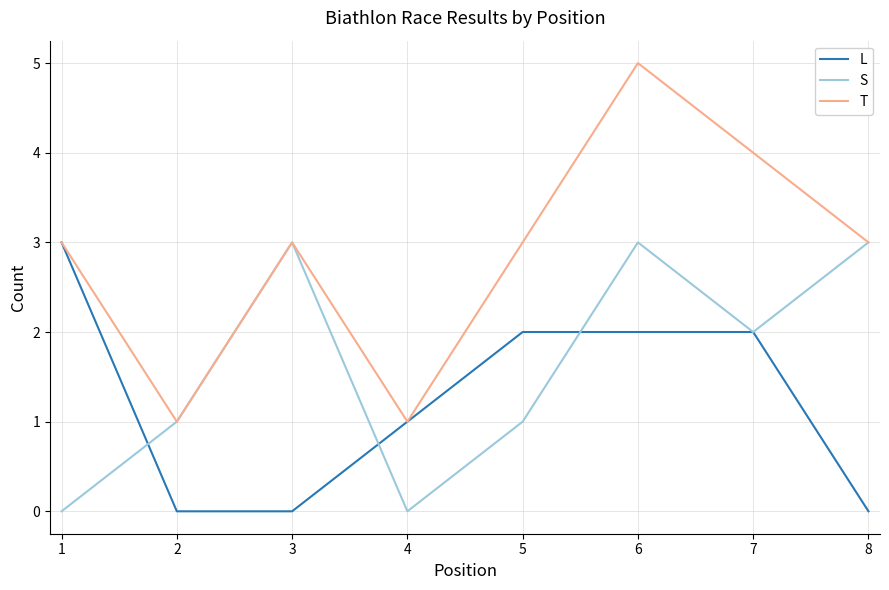

Which series has the widest spread of values?

T